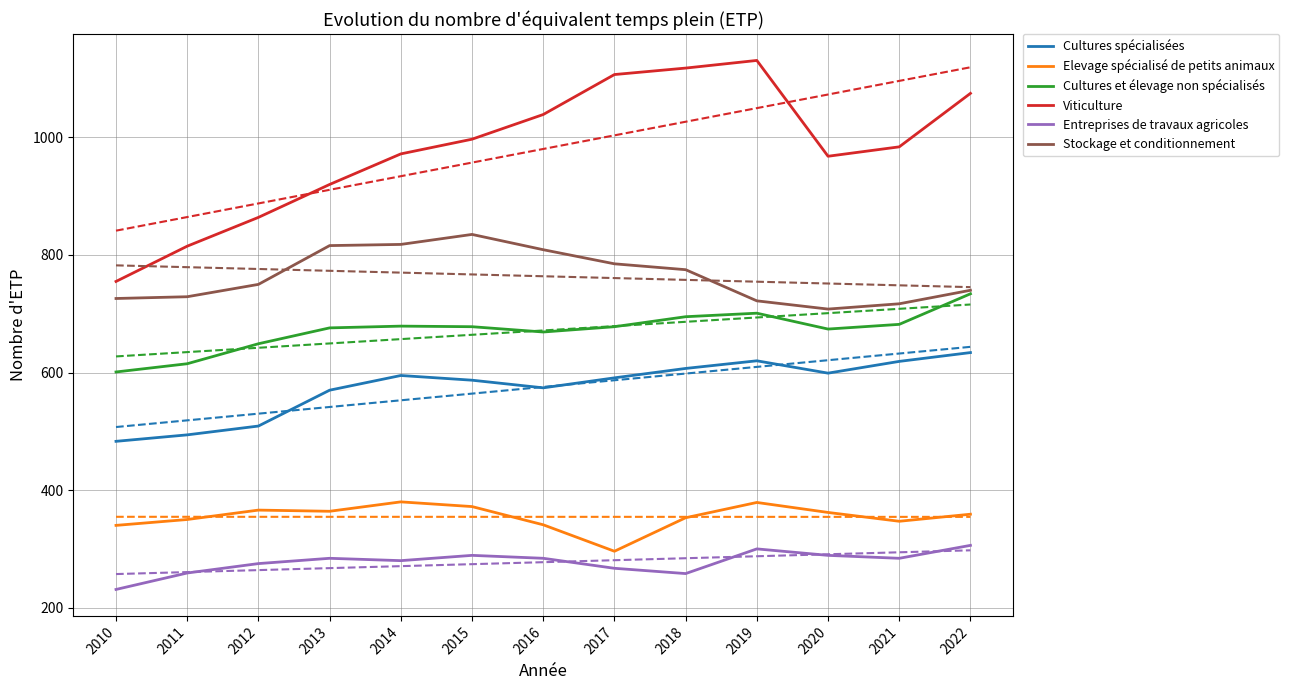

What is the difference between the Entreprises de travaux agricoles values at 2011 and 2021?

25